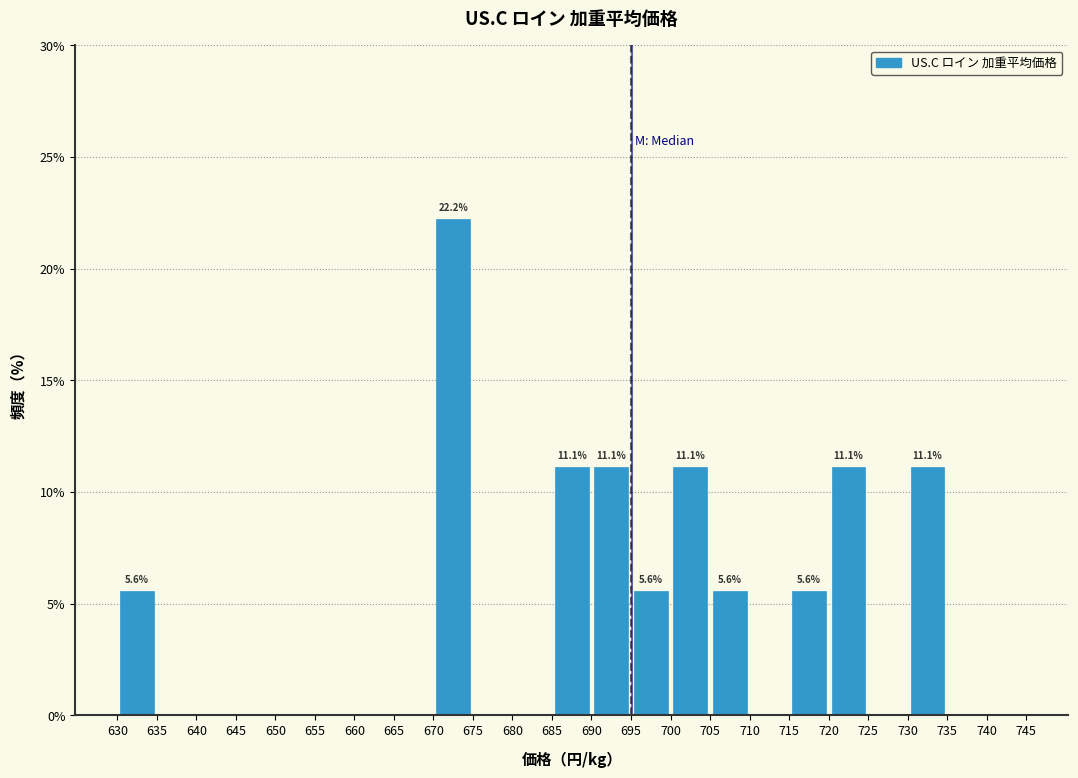

Which range on the x-axis has the tallest bar?

670 to 675